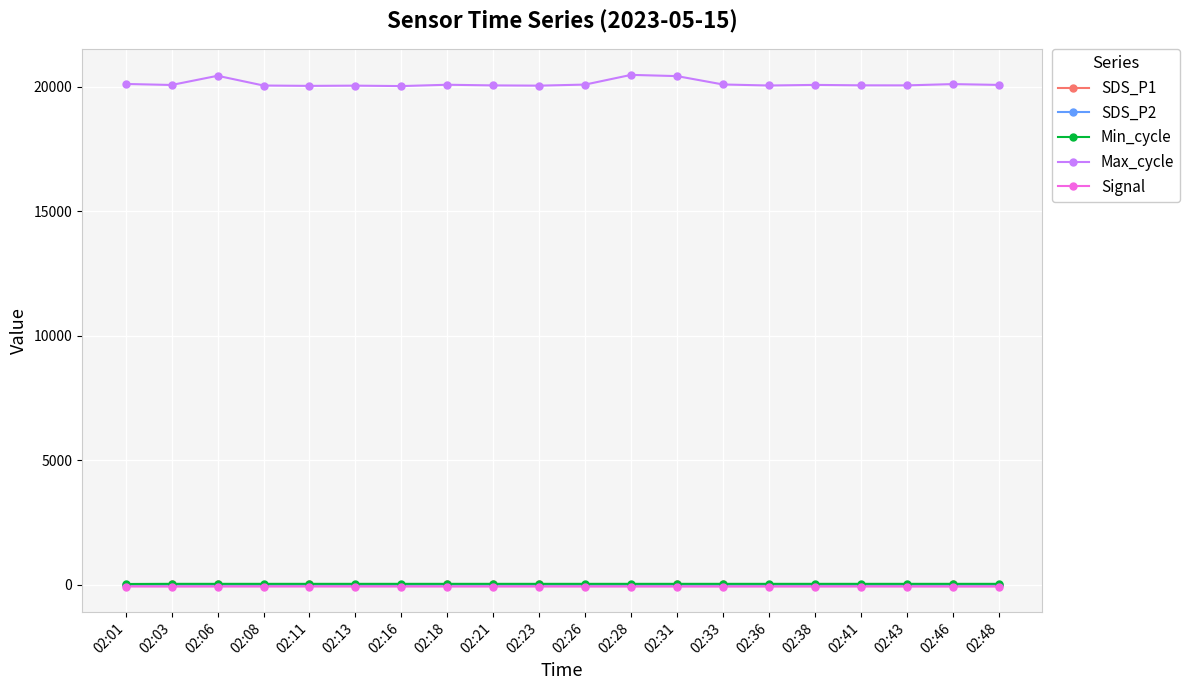

What is the minimum value shown in the chart?

-77.0